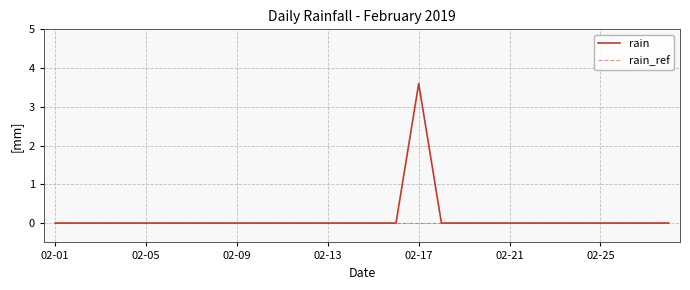

Rank the series by their maximum value, from lowest to highest.

rain_ref, rain